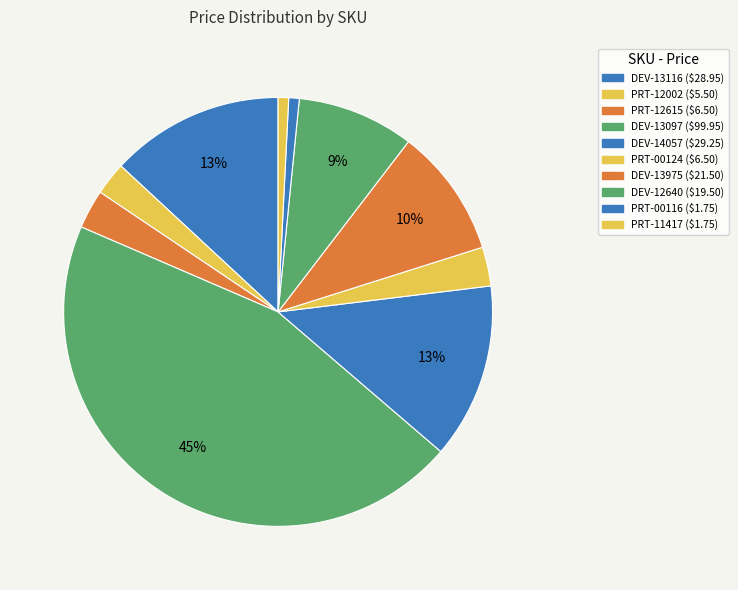

How many slices are in this pie chart?

10